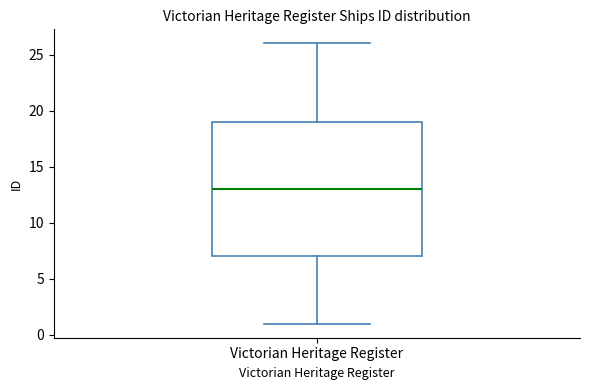

Transcribe this box plot: give where the median line is, the range the box spans, and where the two whiskers end, as read against the y-axis. The values are not printed on the chart, so give them approximately, as read against the axis.

median 13, box 7 to 19, whiskers 1 to 26